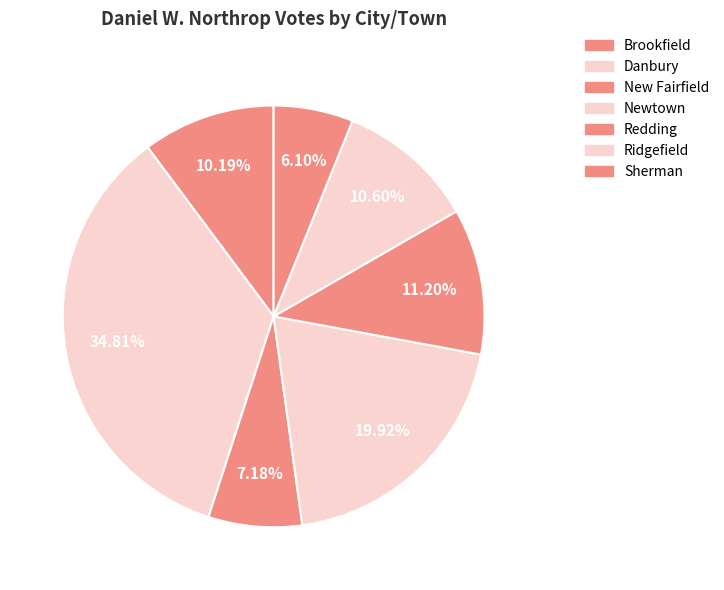

Which slice is the smallest?

Sherman